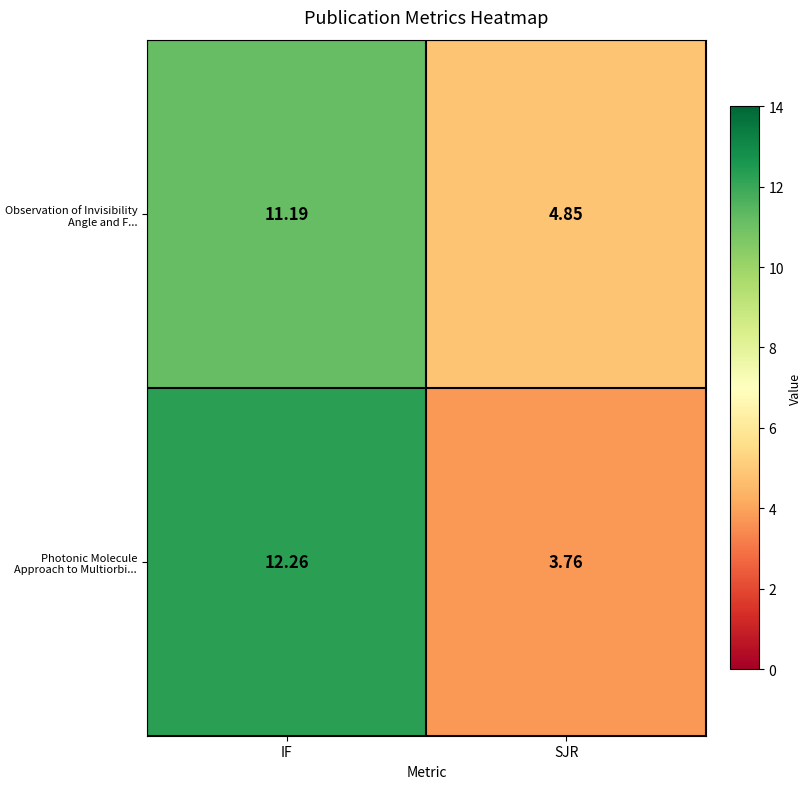

Which series has the largest total across all categories?

Observation of Invisibility Angle and F...